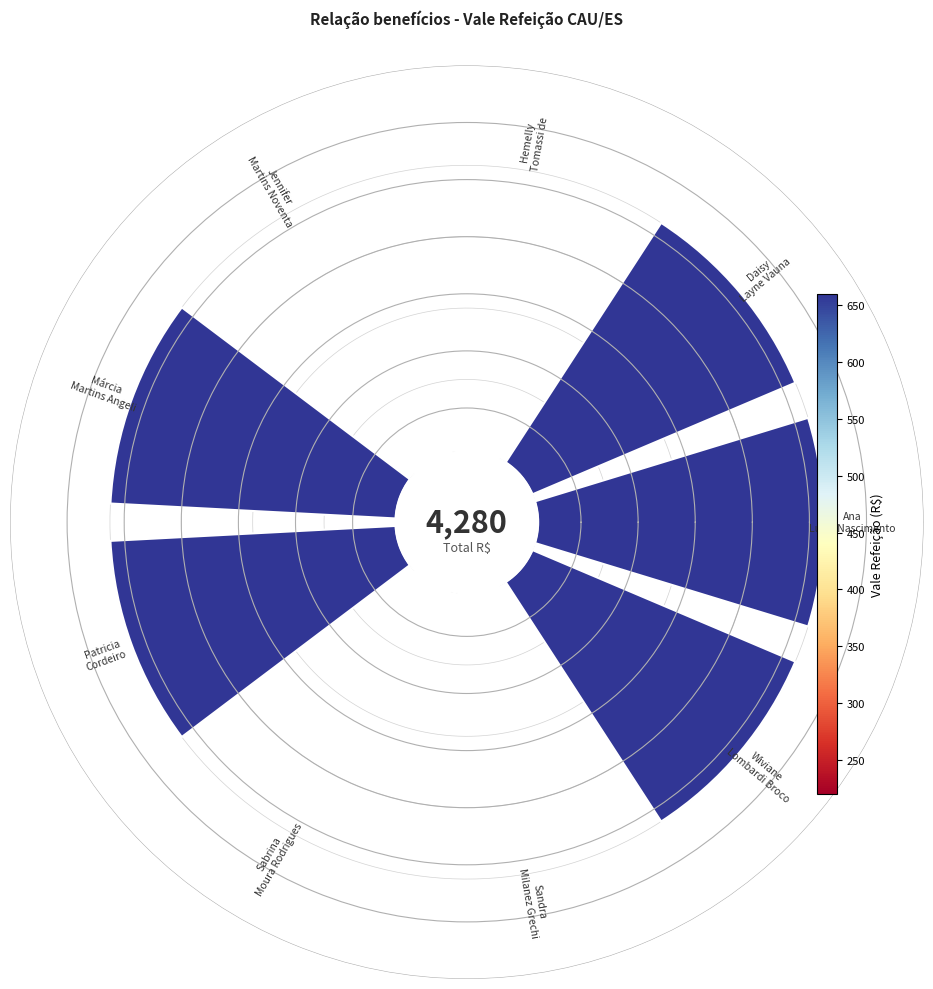

The 4 slice represents 27% of the pie. True or false?

False